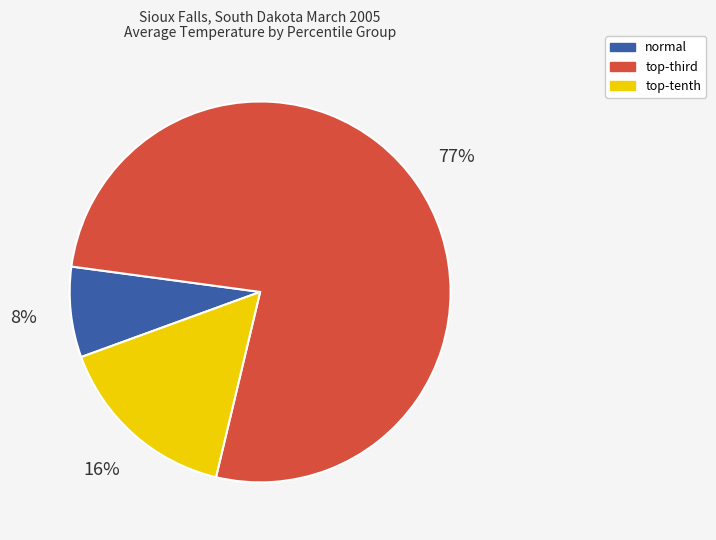

To the nearest percent, what portion does normal represent?

8%